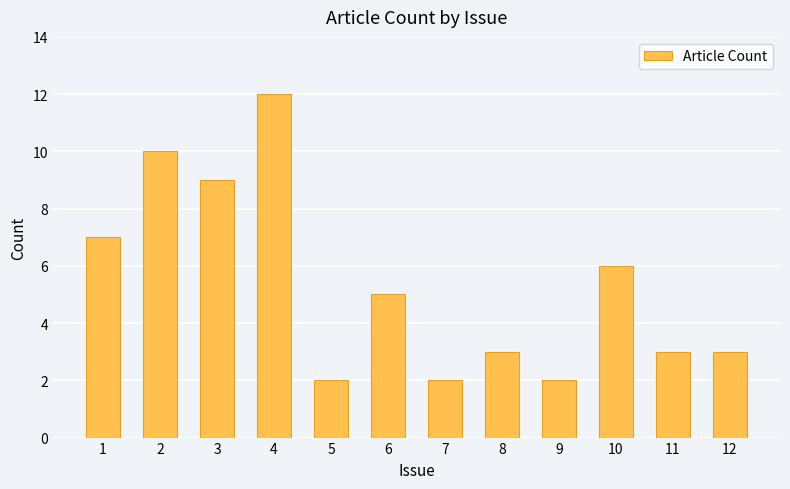

Approximately how many times larger is the value at 7 compared to 11?

0.7